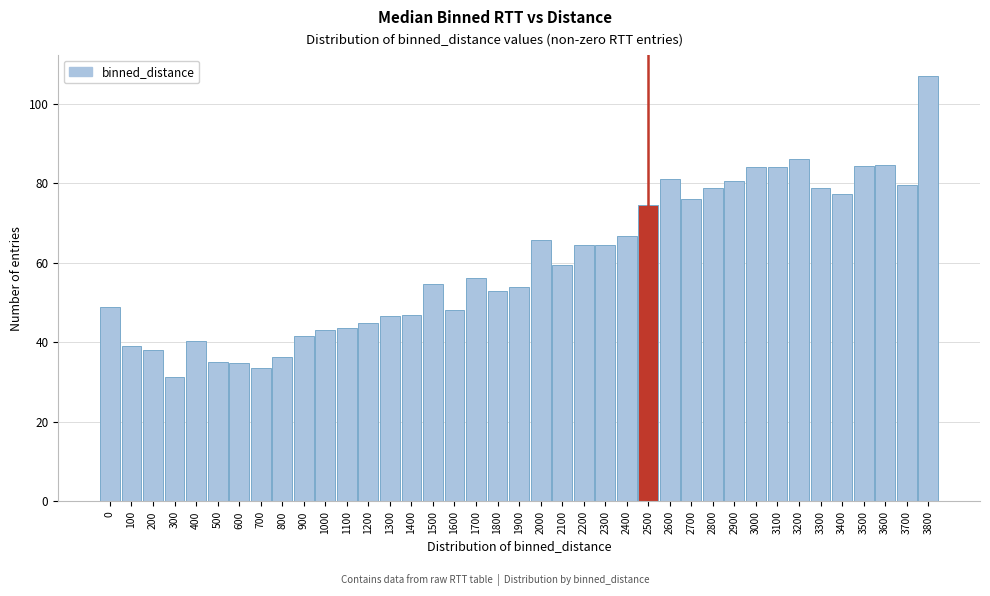

At which category does the chart reach its peak across all series?

3800